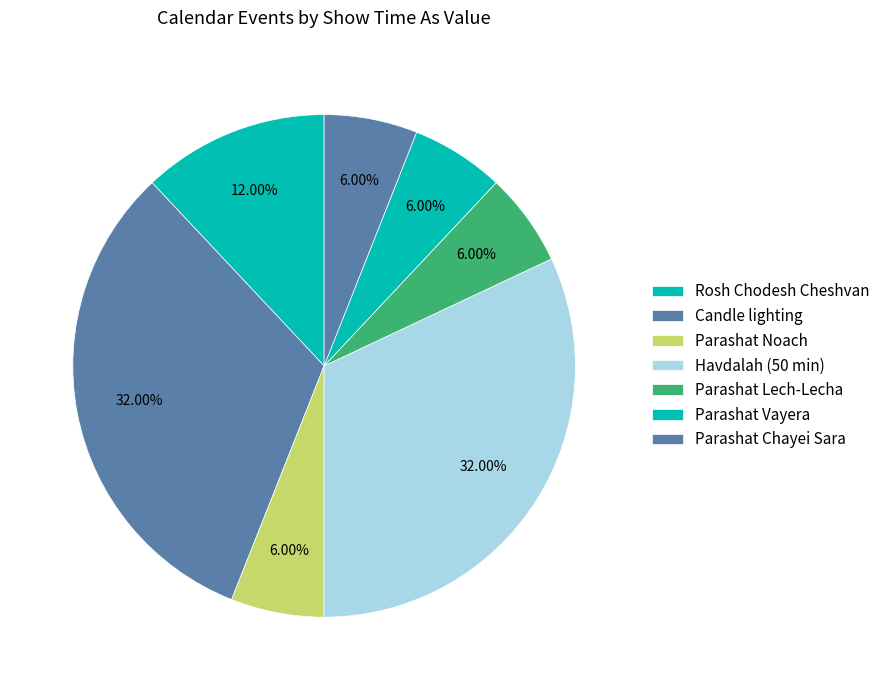

Which slice is the smallest?

Rosh Chodesh Cheshvan